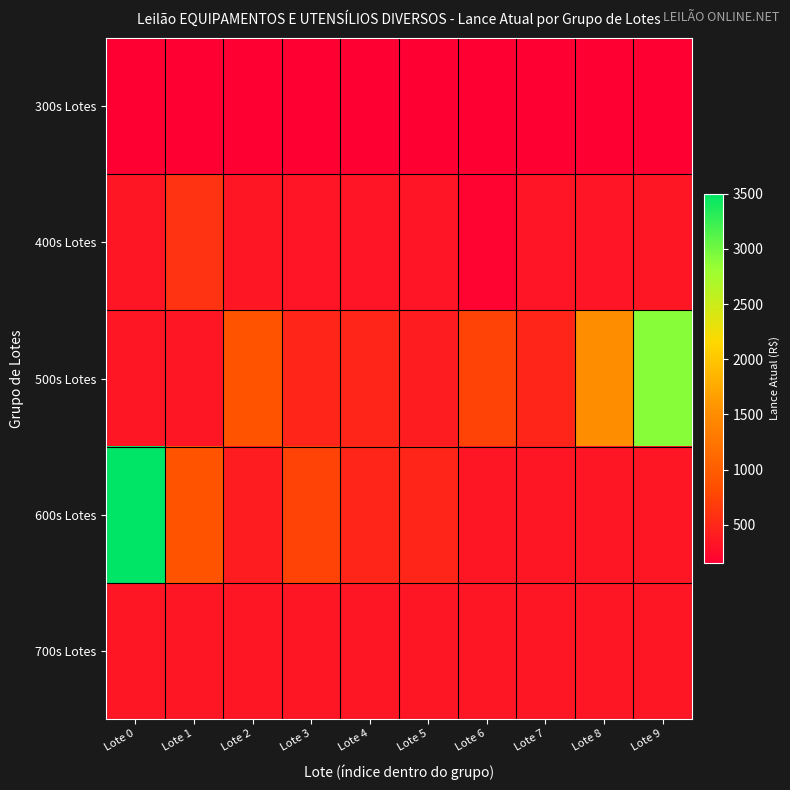

Reading left to right, list all the values displayed in this chart.

300s Lotes: Lote 0=150	Lote 1=150	Lote 2=150	Lote 3=150	Lote 4=150	Lote 5=150	Lote 6=150	Lote 7=150	Lote 8=150	Lote 9=150
400s Lotes: Lote 0=350	Lote 1=600	Lote 2=350	Lote 3=340	Lote 4=340	Lote 5=340	Lote 6=180	Lote 7=340	Lote 8=340	Lote 9=350
500s Lotes: Lote 0=350	Lote 1=350	Lote 2=900	Lote 3=500	Lote 4=500	Lote 5=400	Lote 6=750	Lote 7=500	Lote 8=1500	Lote 9=2900
600s Lotes: Lote 0=3500	Lote 1=900	Lote 2=400	Lote 3=750	Lote 4=500	Lote 5=500	Lote 6=350	Lote 7=350	Lote 8=350	Lote 9=350
700s Lotes: Lote 0=350	Lote 1=350	Lote 2=350	Lote 3=350	Lote 4=350	Lote 5=350	Lote 6=350	Lote 7=350	Lote 8=350	Lote 9=350